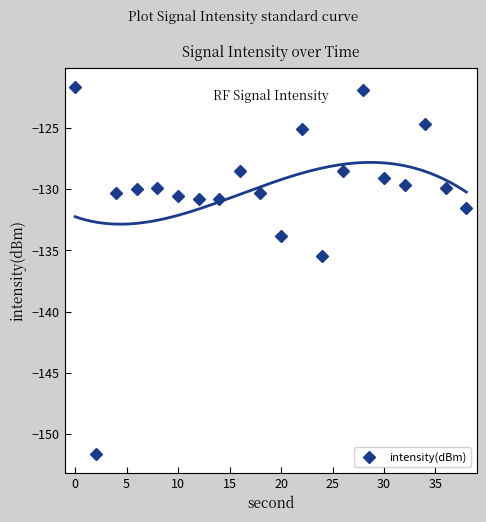

Reading left to right, list all the values displayed in this chart.

-121.6	-151.6	-130.3	-130.0	-129.9	-130.5	-130.8	-130.8	-128.5	-130.3	-133.8	-125.0	-135.5	-128.5	-121.9	-129.1	-129.7	-124.7	-129.9	-131.6